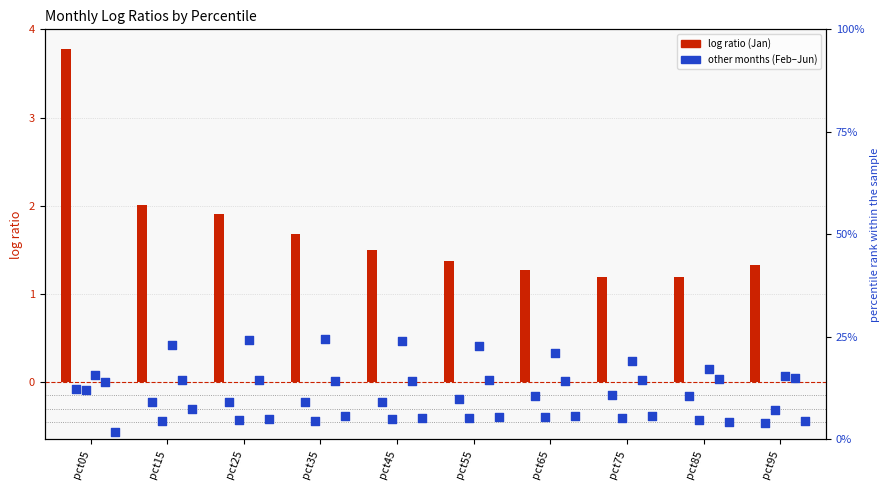

Which series has the largest total across all categories?

Jan (log ratio)